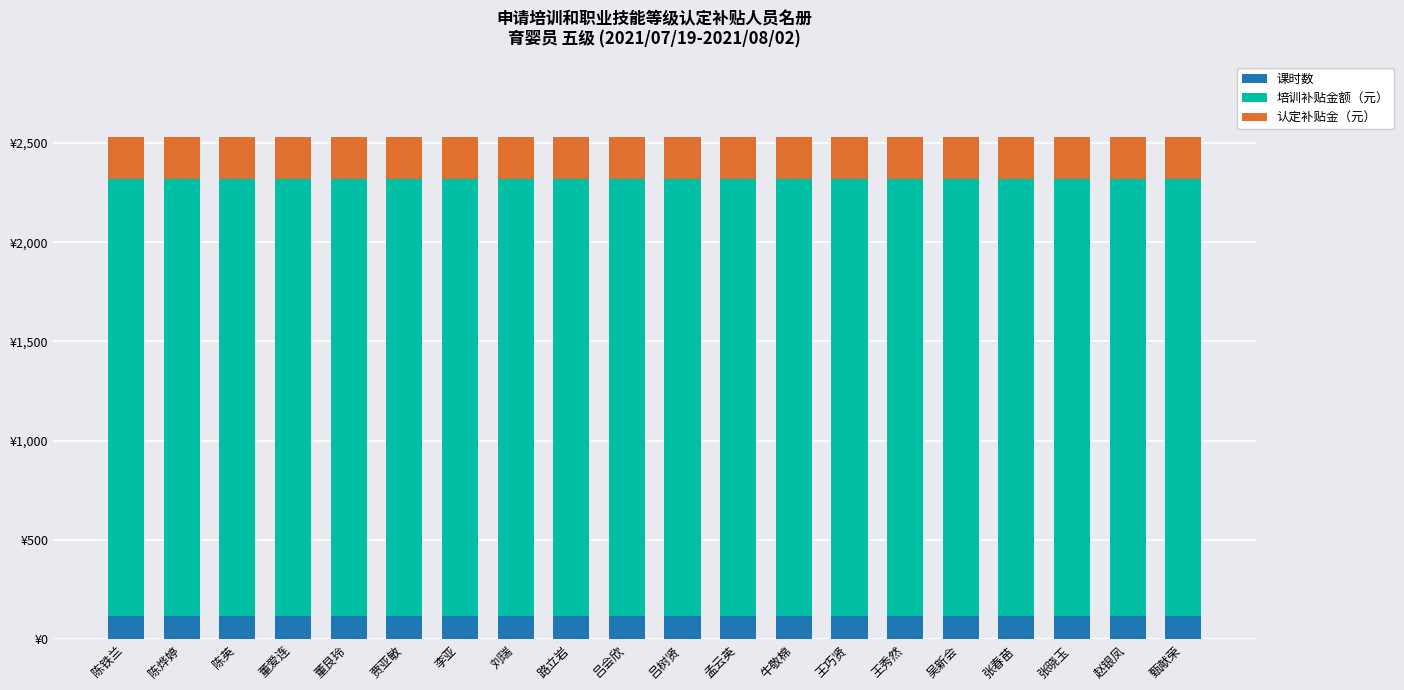

Are the bars grouped side by side (vs. stacked)?

No